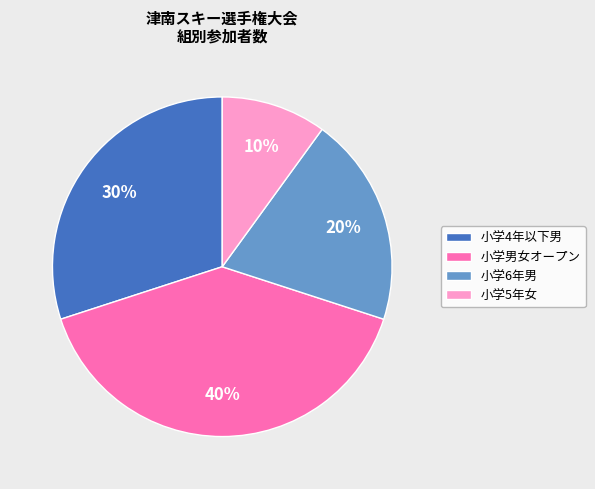

The 小学5年女 slice represents 18% of the pie. True or false?

False